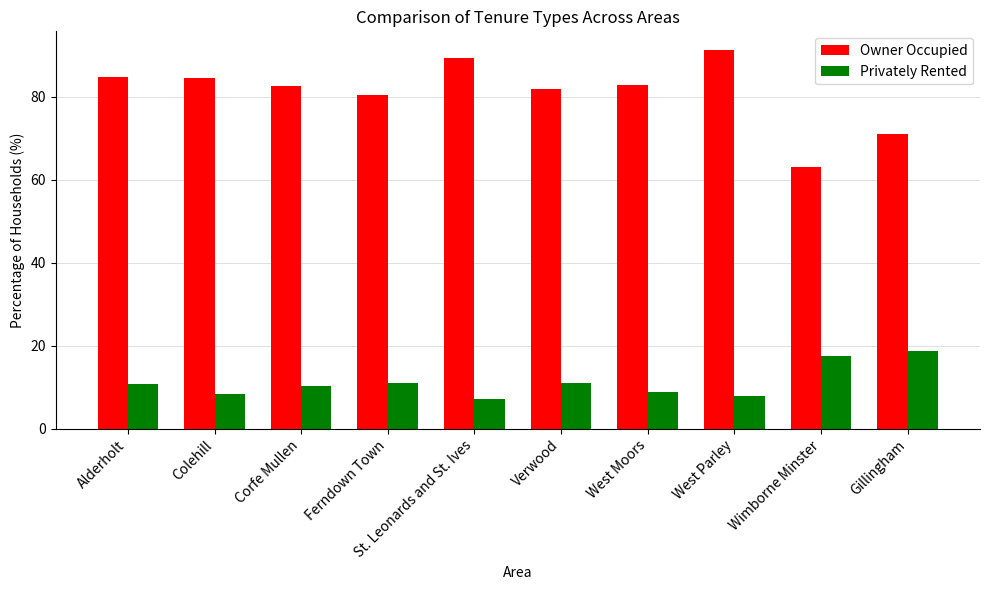

The Privately Rented series shows 8.5 at Colehill. True or false?

True